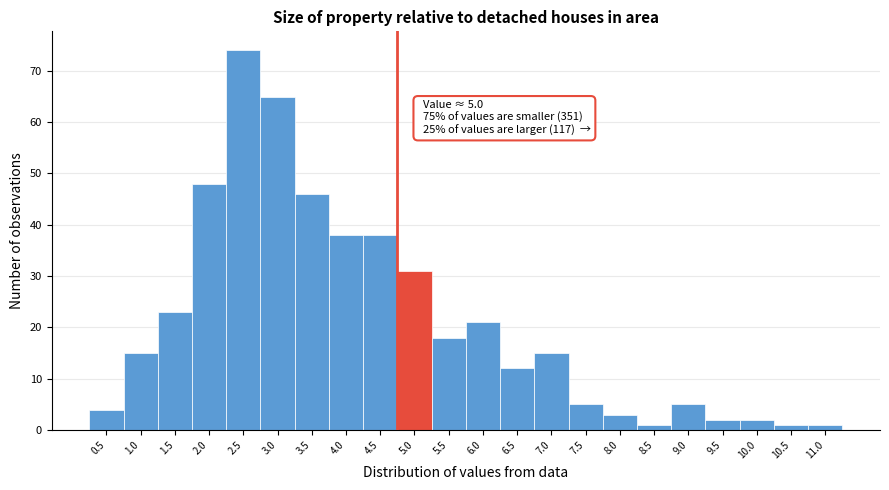

Reading left to right, transcribe all the data shown in this chart.

0.5=4	1.0=15	1.5=23	2.0=48	2.5=74	3.0=65	3.5=46	4.0=38	4.5=38	5.0=31	5.5=18	6.0=21	6.5=12	7.0=15	7.5=5	8.0=3	8.5=1	9.0=5	9.5=2	10.0=2	10.5=1	11.0=1